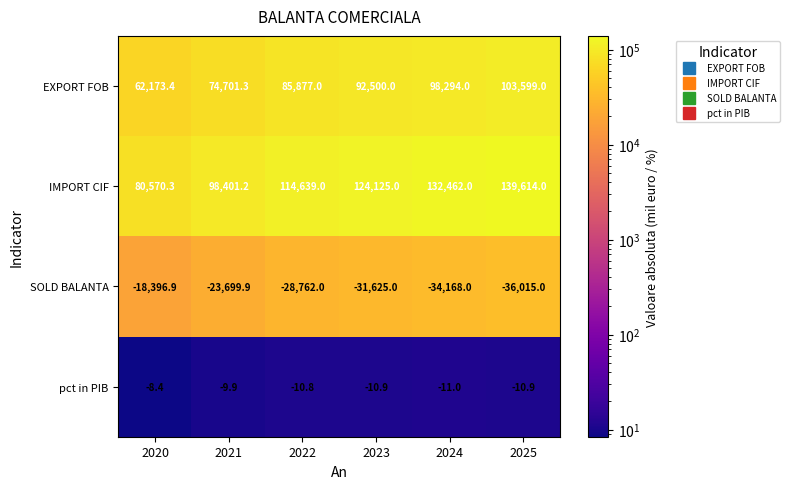

How many series are shown in this chart?

4